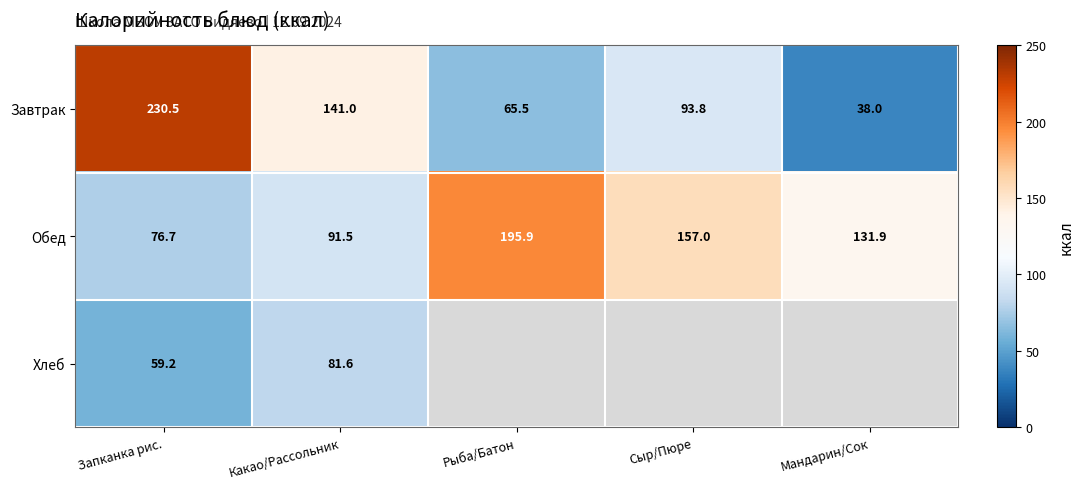

At which label does Обед first exceed 131?

Рыба/Батон